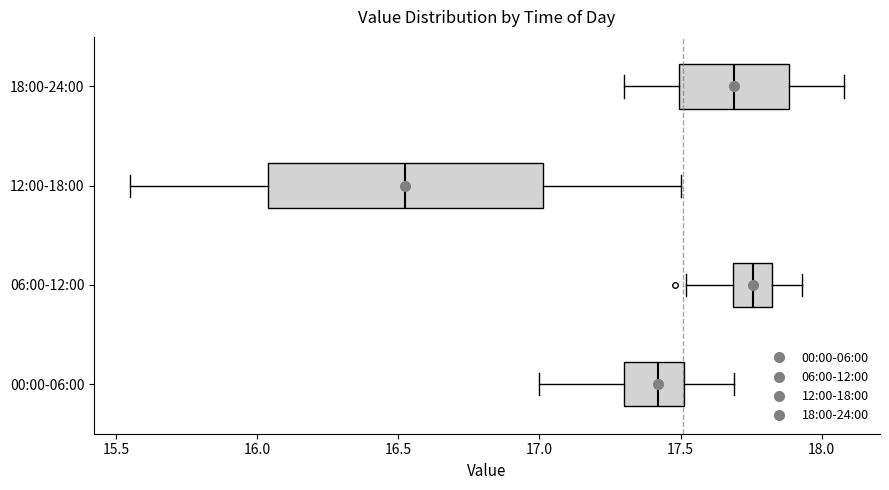

Reading bottom to top, transcribe this box plot: for each box, give where its median line is, the range the box spans, and where its two whiskers end, as read against the x-axis. The values are not printed on the chart, so give them approximately, as read against the axis.

00:00-06:00: median 17.40, box 17.30 to 17.50, whiskers 17.00 to 17.70
06:00-12:00: median 17.75, box 17.70 to 17.80, whiskers 17.50 to 17.95
12:00-18:00: median 16.55, box 16.05 to 17.00, whiskers 15.55 to 17.50
18:00-24:00: median 17.70, box 17.50 to 17.90, whiskers 17.30 to 18.10